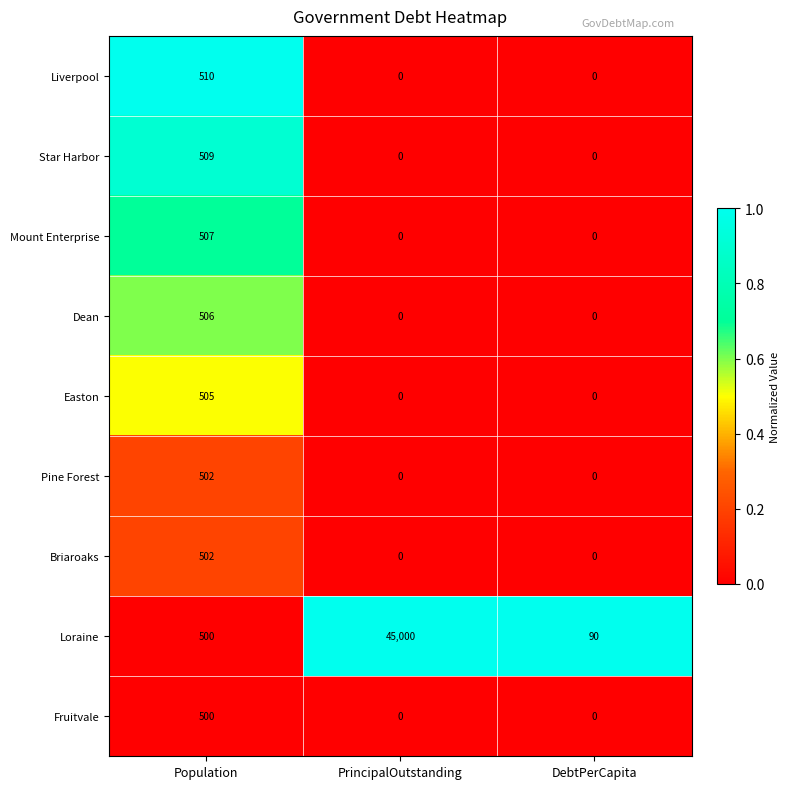

The value of Loraine at PrincipalOutstanding is 64097. True or false?

False